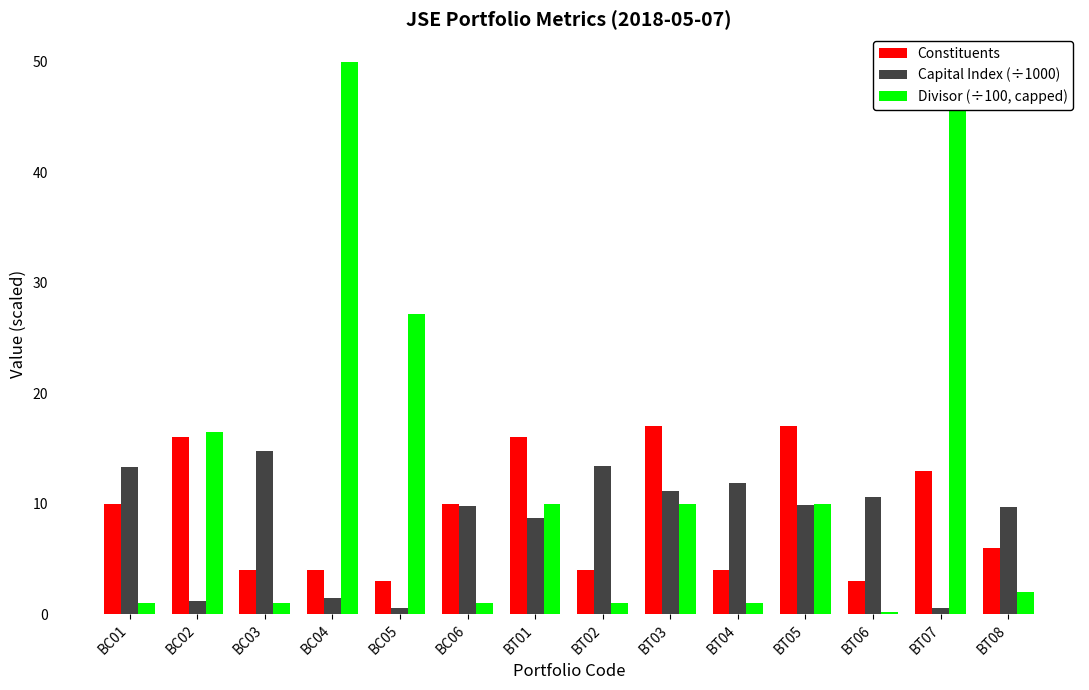

Where is Capital Index (÷1000) nearest to the value 7?

BT01